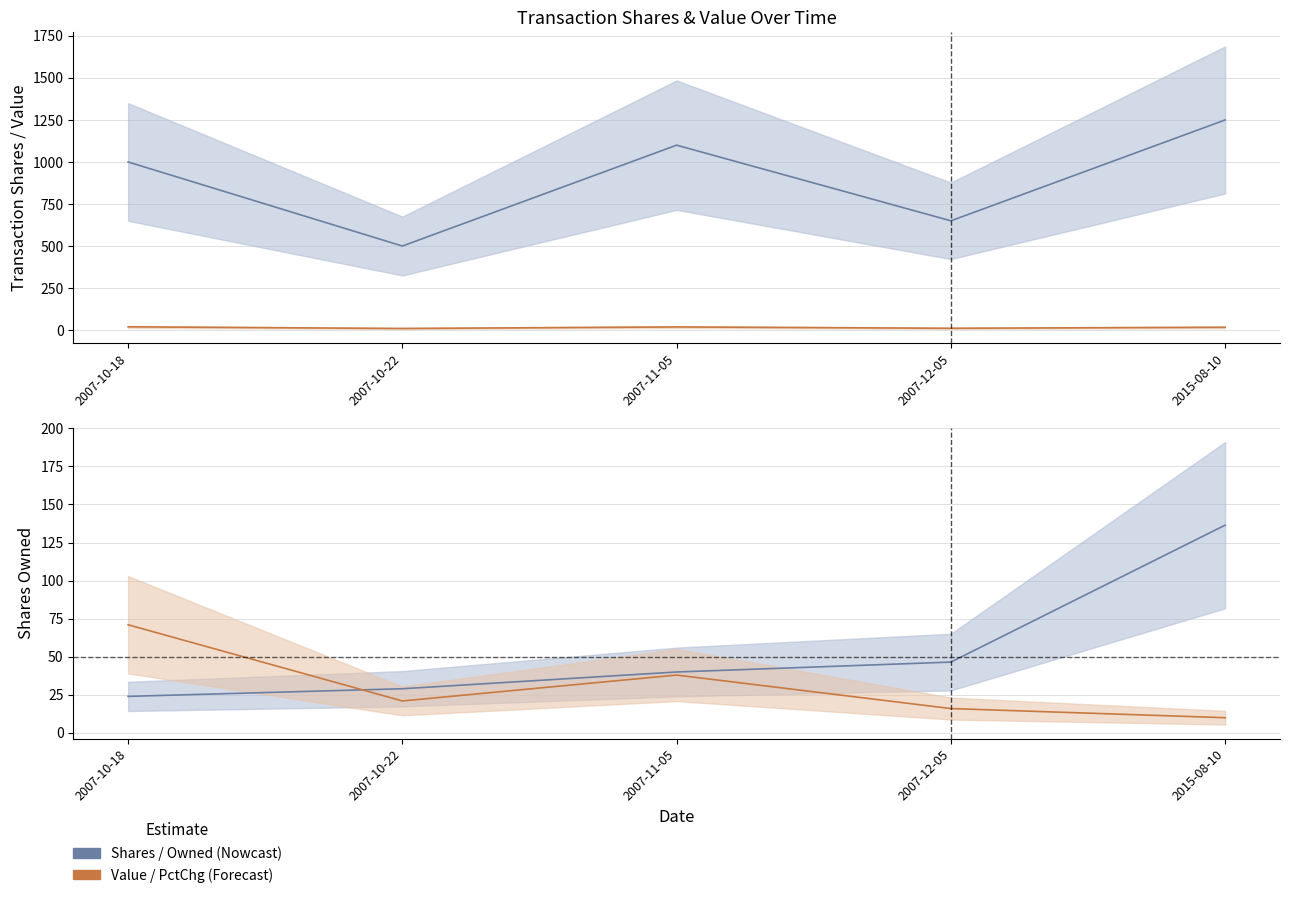

Where does the transactionShares series first go above 1000?

2007-11-05